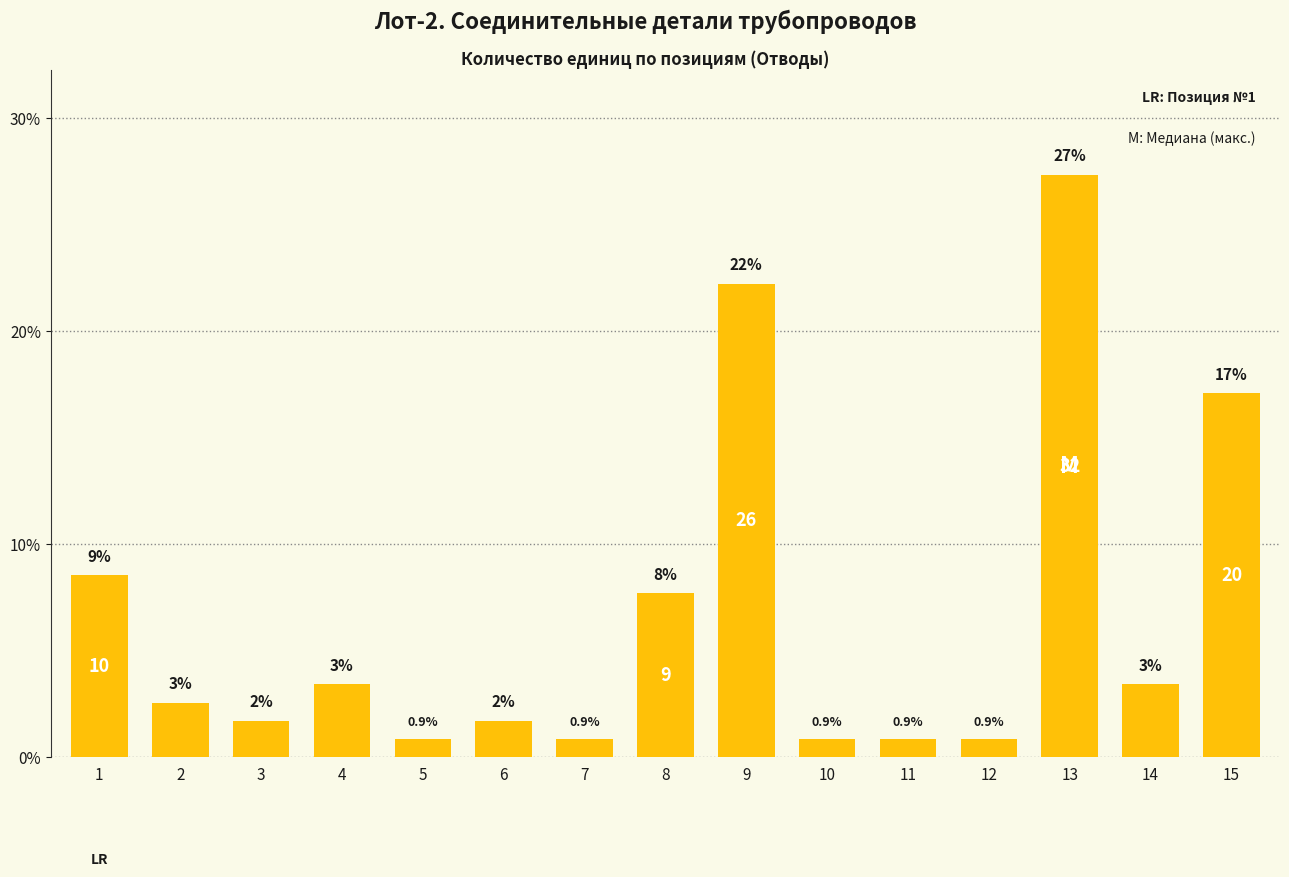

What is the smallest value displayed?

0.9